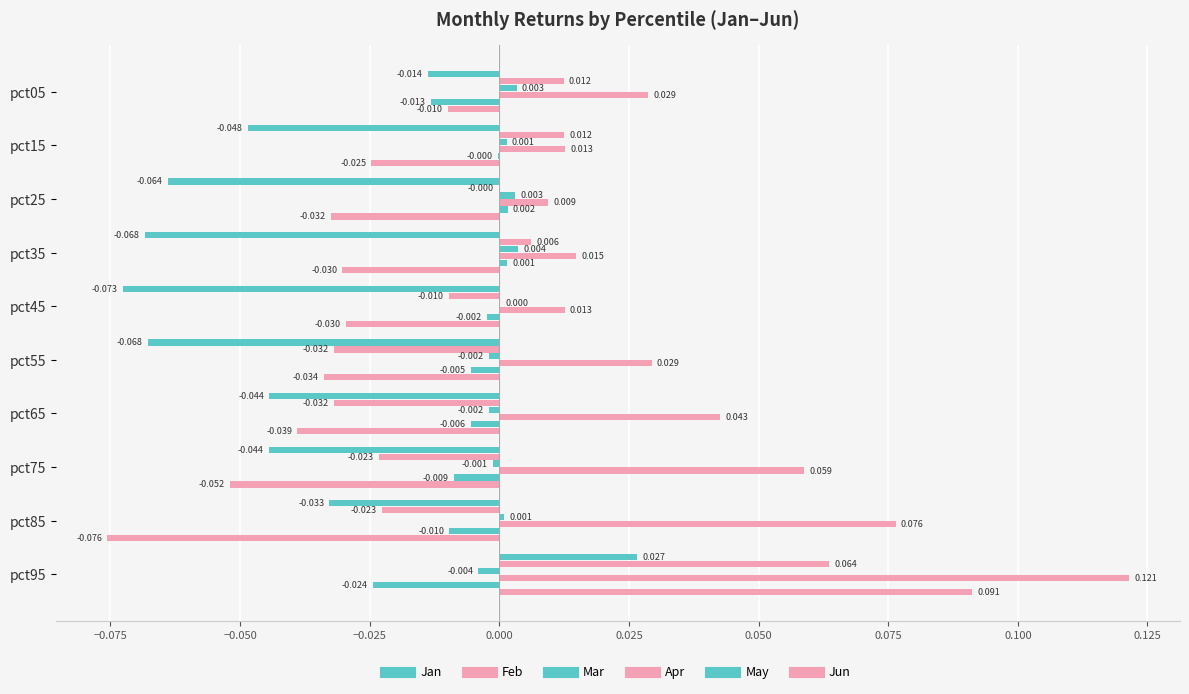

Count the number of data series in this chart.

6